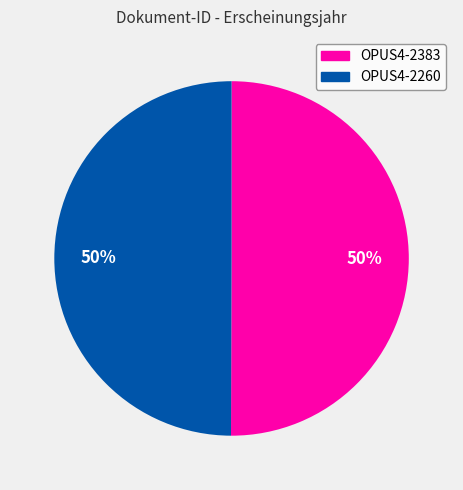

The OPUS4-2383 slice represents 44% of the pie. True or false?

False